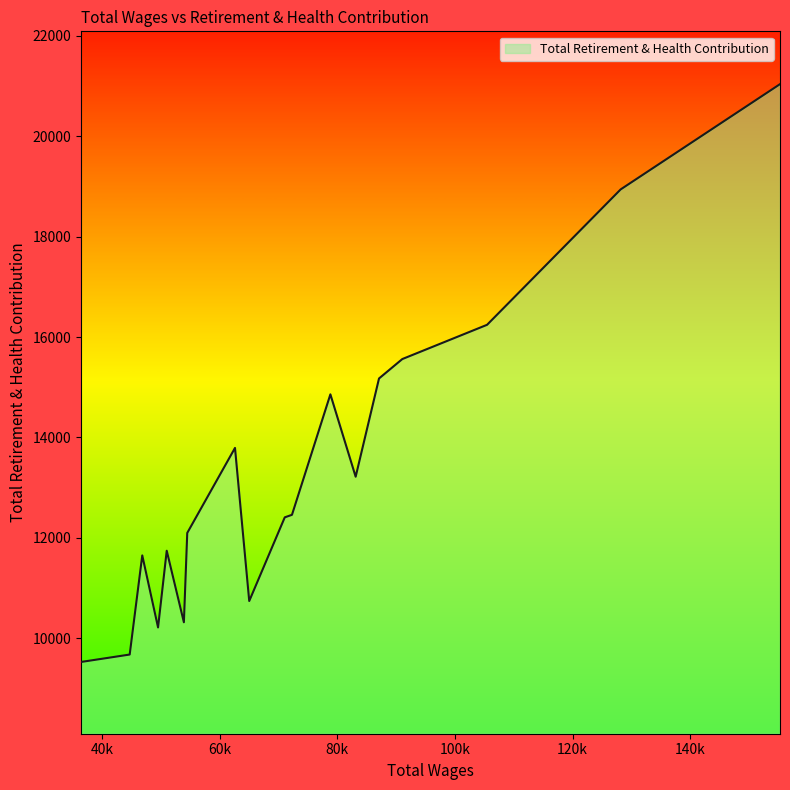

How many lines are shown in the chart?

1